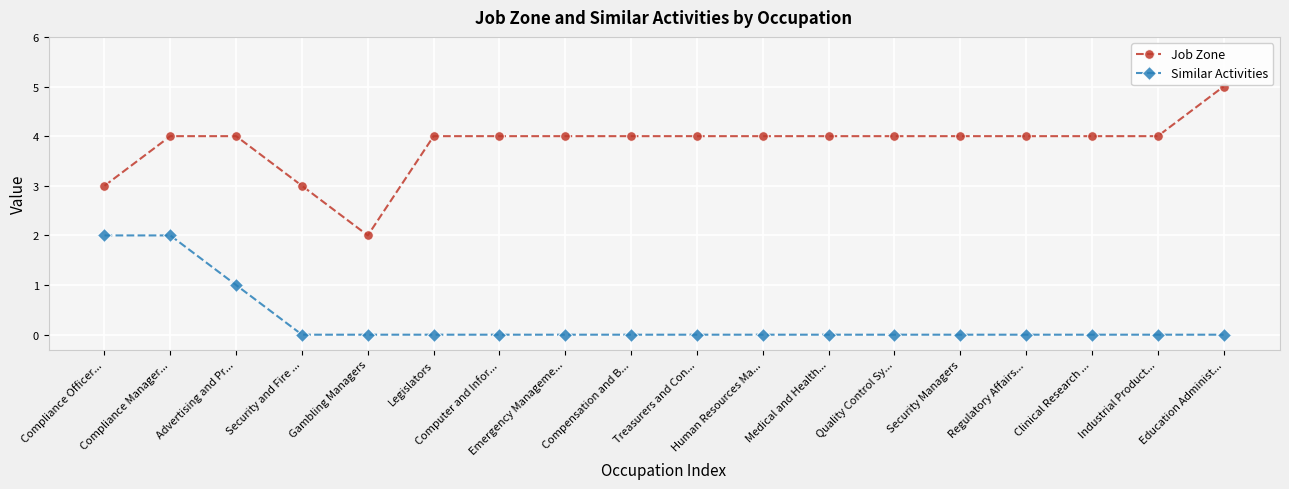

At which category does Job Zone reach its first local valley?

Gambling Managers